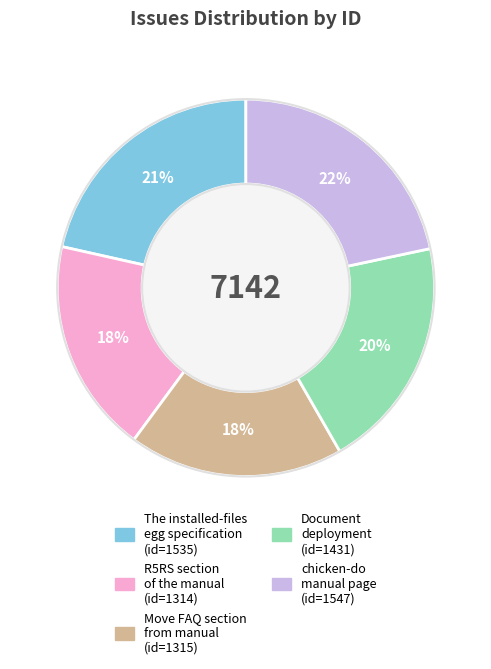

How many segments does this pie chart have?

5